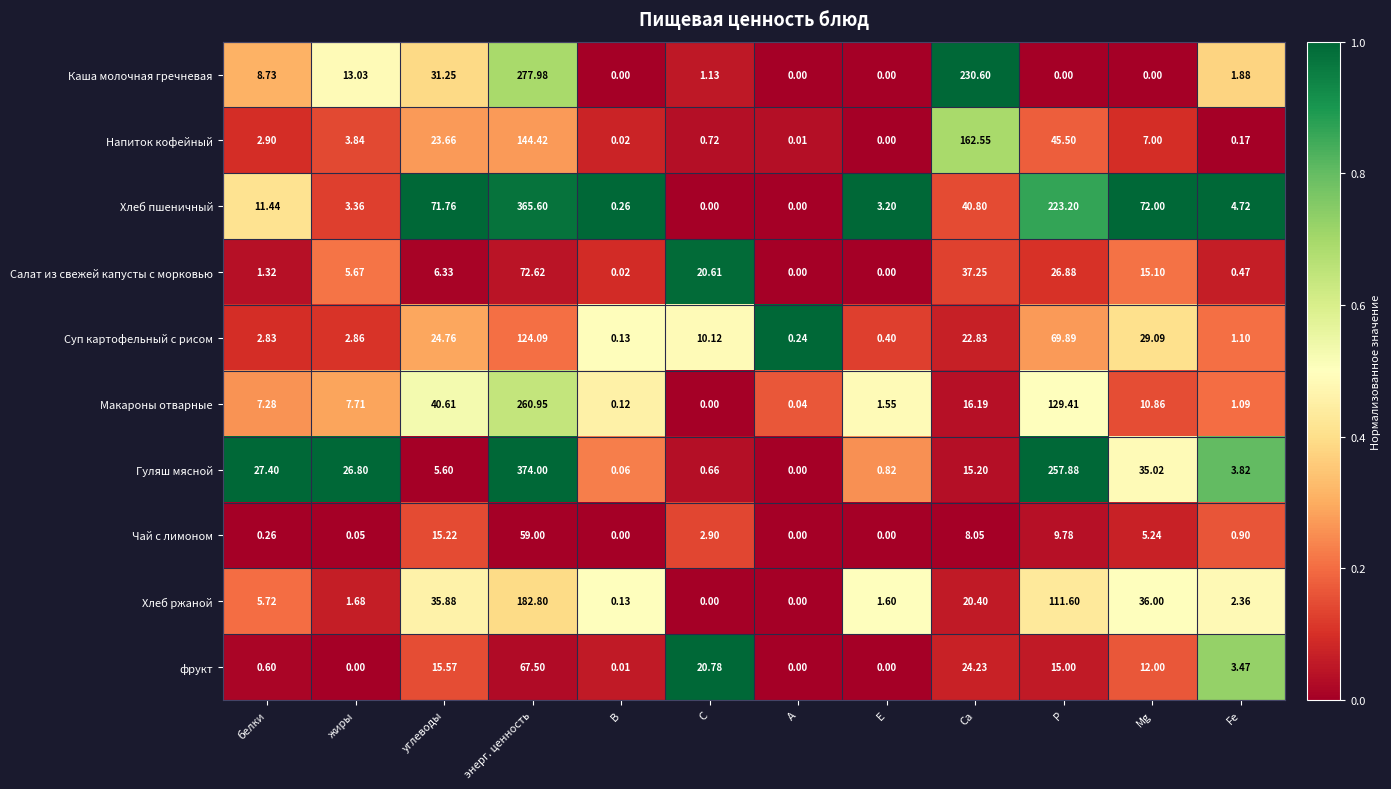

Is the value of Гуляш мясной at углеводы greater than the value of Каша молочная гречневая at энерг. ценность?

No